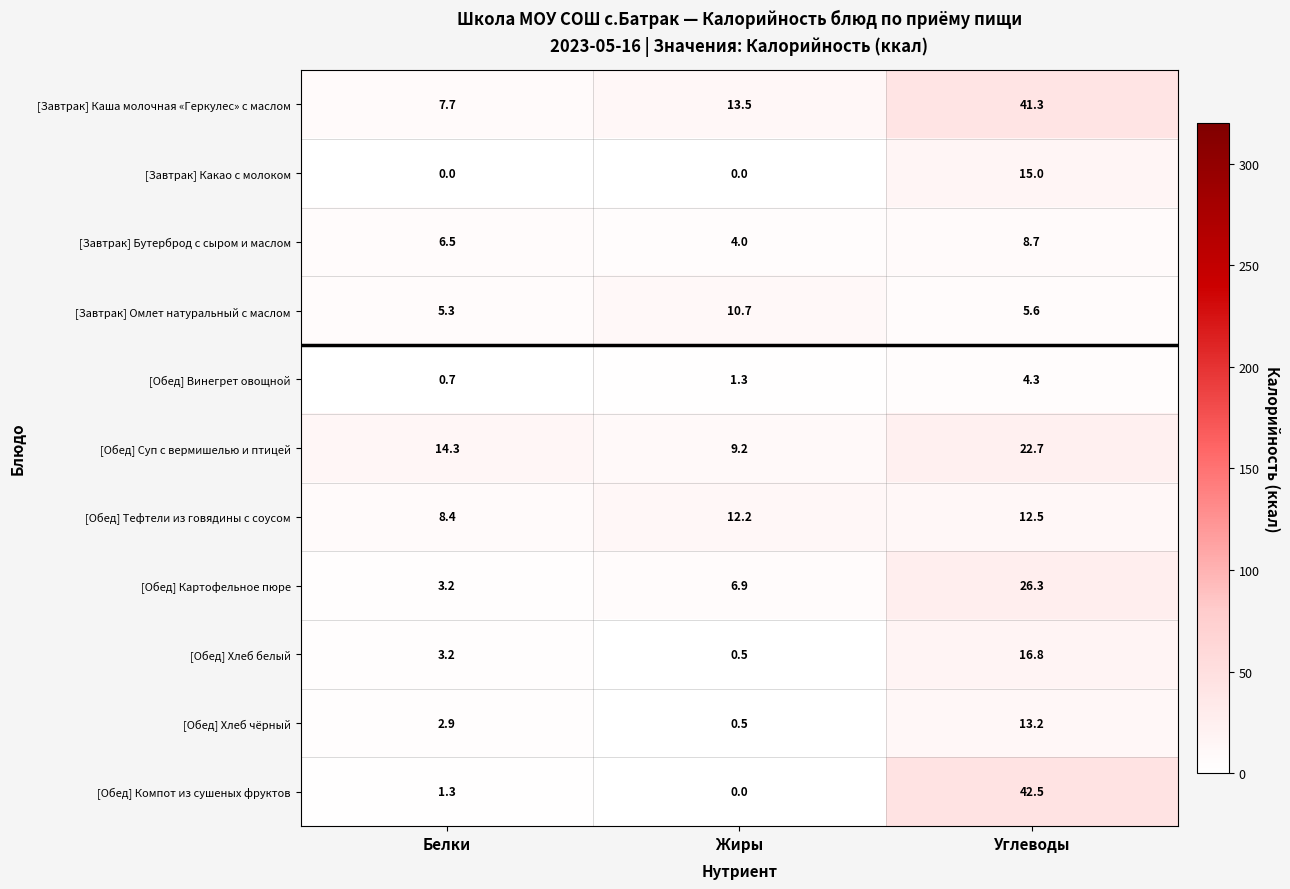

Rank the series by their maximum value, from highest to lowest.

[Обед] Компот из сушеных фруктов, [Завтрак] Каша молочная «Геркулес» с маслом, [Обед] Картофельное пюре, [Обед] Суп с вермишелью и птицей, [Обед] Хлеб белый, [Завтрак] Какао с молоком, [Обед] Хлеб чёрный, [Обед] Тефтели из говядины с соусом, [Завтрак] Омлет натуральный с маслом, [Завтрак] Бутерброд с сыром и маслом, [Обед] Винегрет овощной